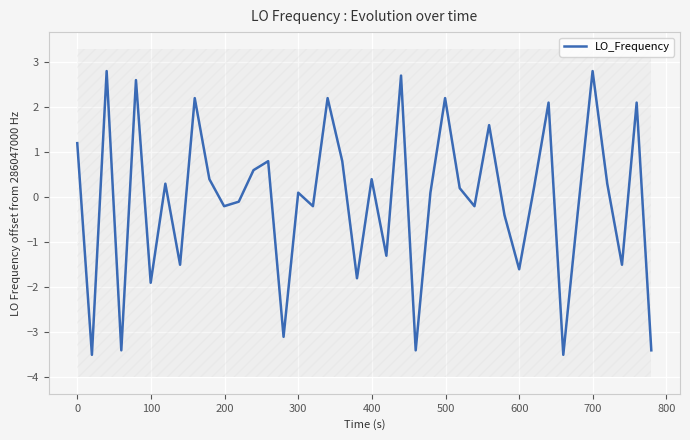

What is the minimum value shown in the chart?

-3.5